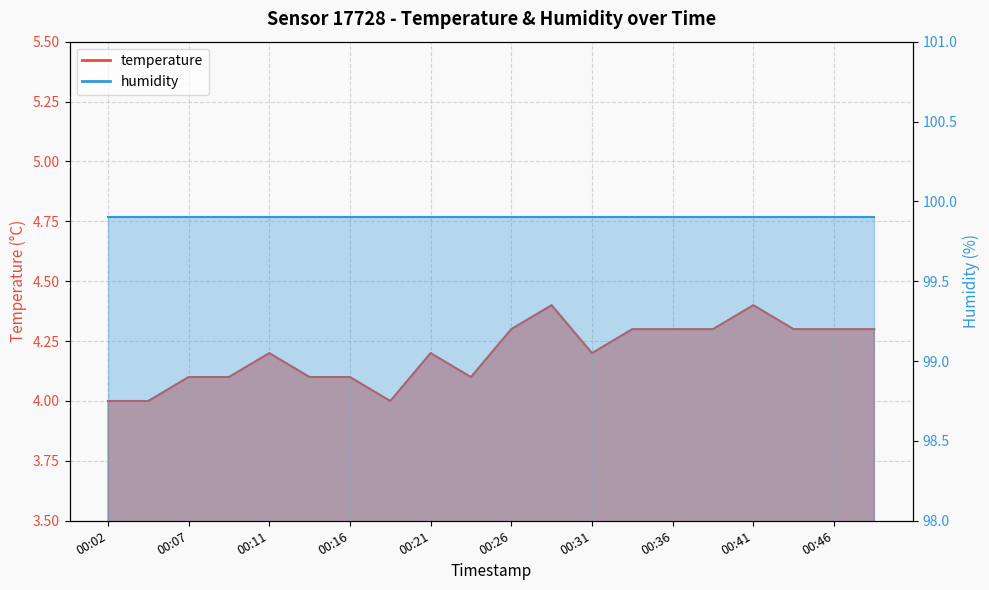

What is the maximum value shown in the chart?

4.4